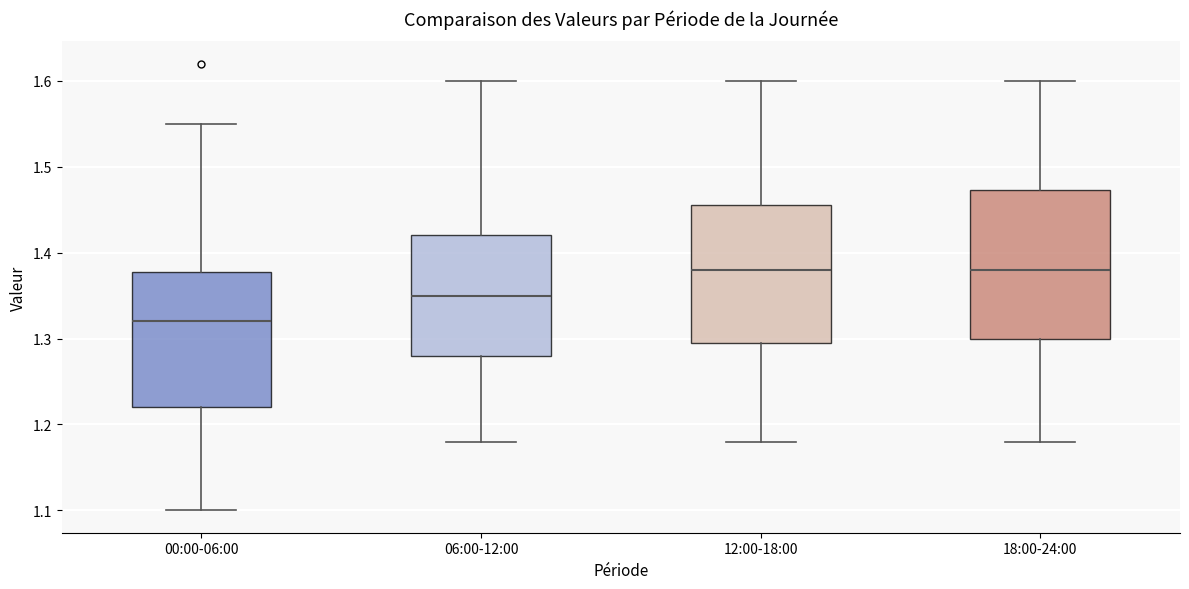

Reading left to right, read every box against the y-axis: the position of its median line, the range the box covers, and the ends of its whiskers. The values are not printed on the chart, so give them approximately, as read against the axis.

00:00-06:00: median 1.32, box 1.22 to 1.38, whiskers 1.10 to 1.55
06:00-12:00: median 1.35, box 1.28 to 1.42, whiskers 1.18 to 1.60
12:00-18:00: median 1.38, box 1.30 to 1.46, whiskers 1.18 to 1.60
18:00-24:00: median 1.38, box 1.30 to 1.47, whiskers 1.18 to 1.60